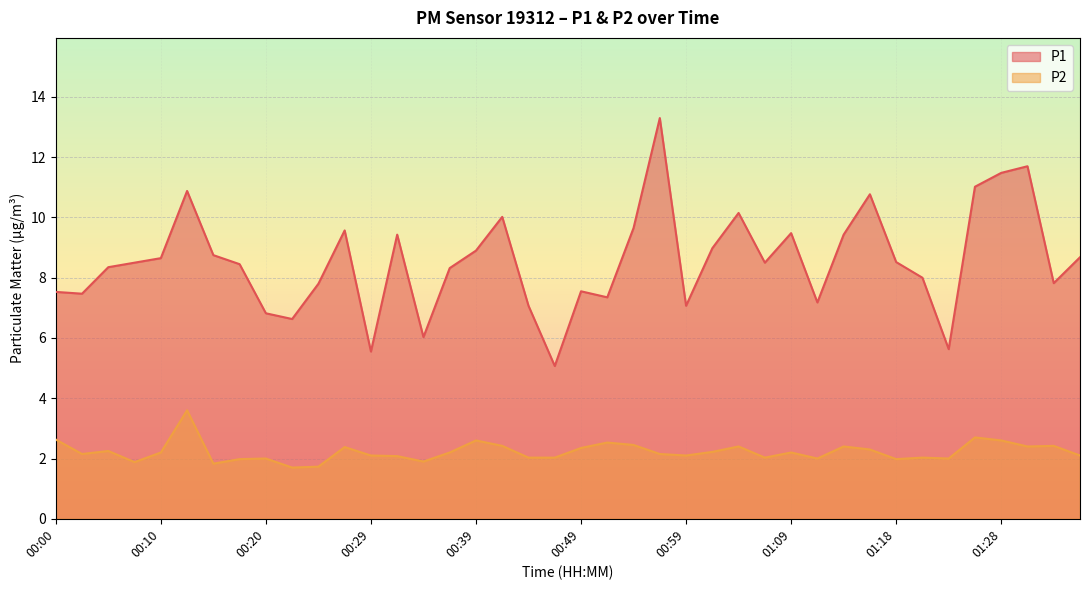

True or false: P1 and P2 cross at least once.

False